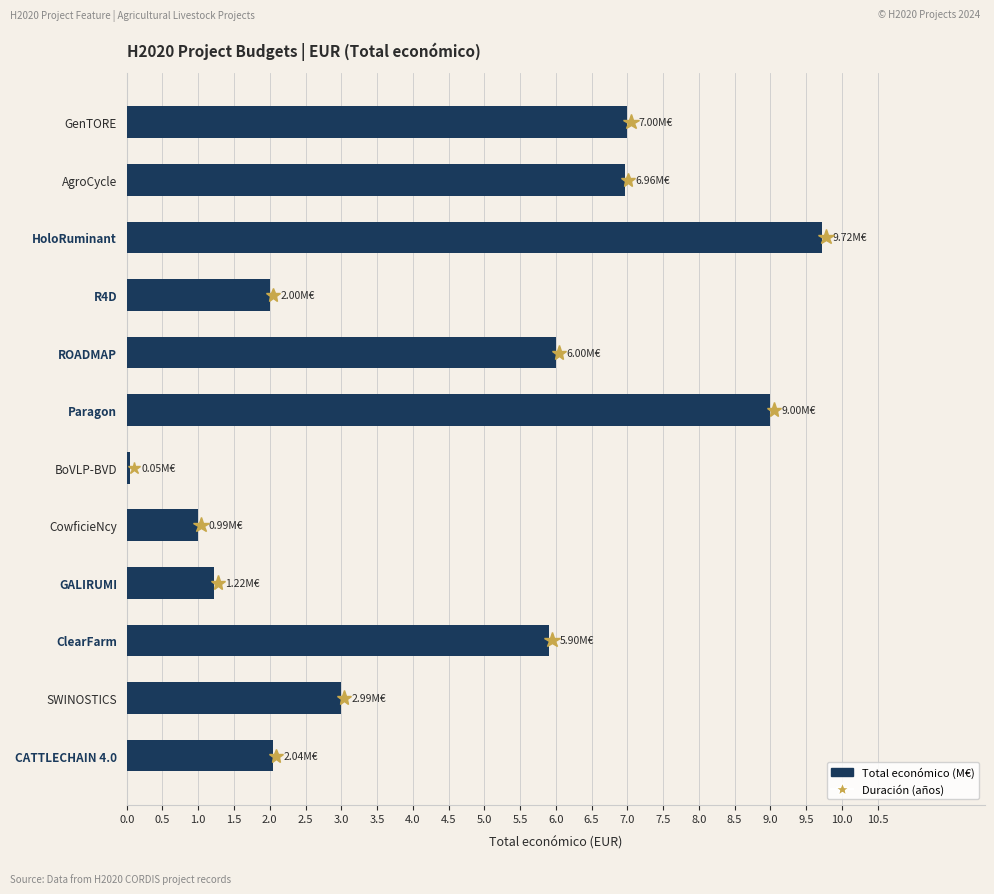

Where is the data nearest to the value 4?

SWINOSTICS